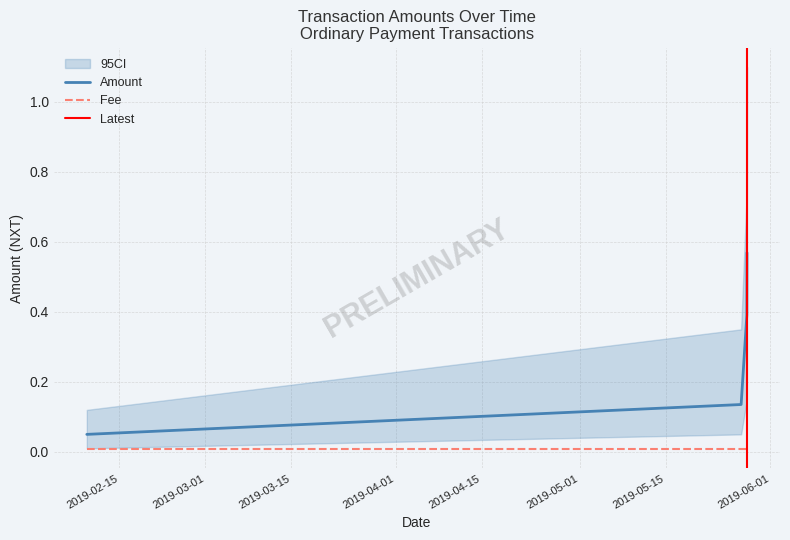

Between 2019-03-15 and 2019-02-15, which is larger?

2019-03-15